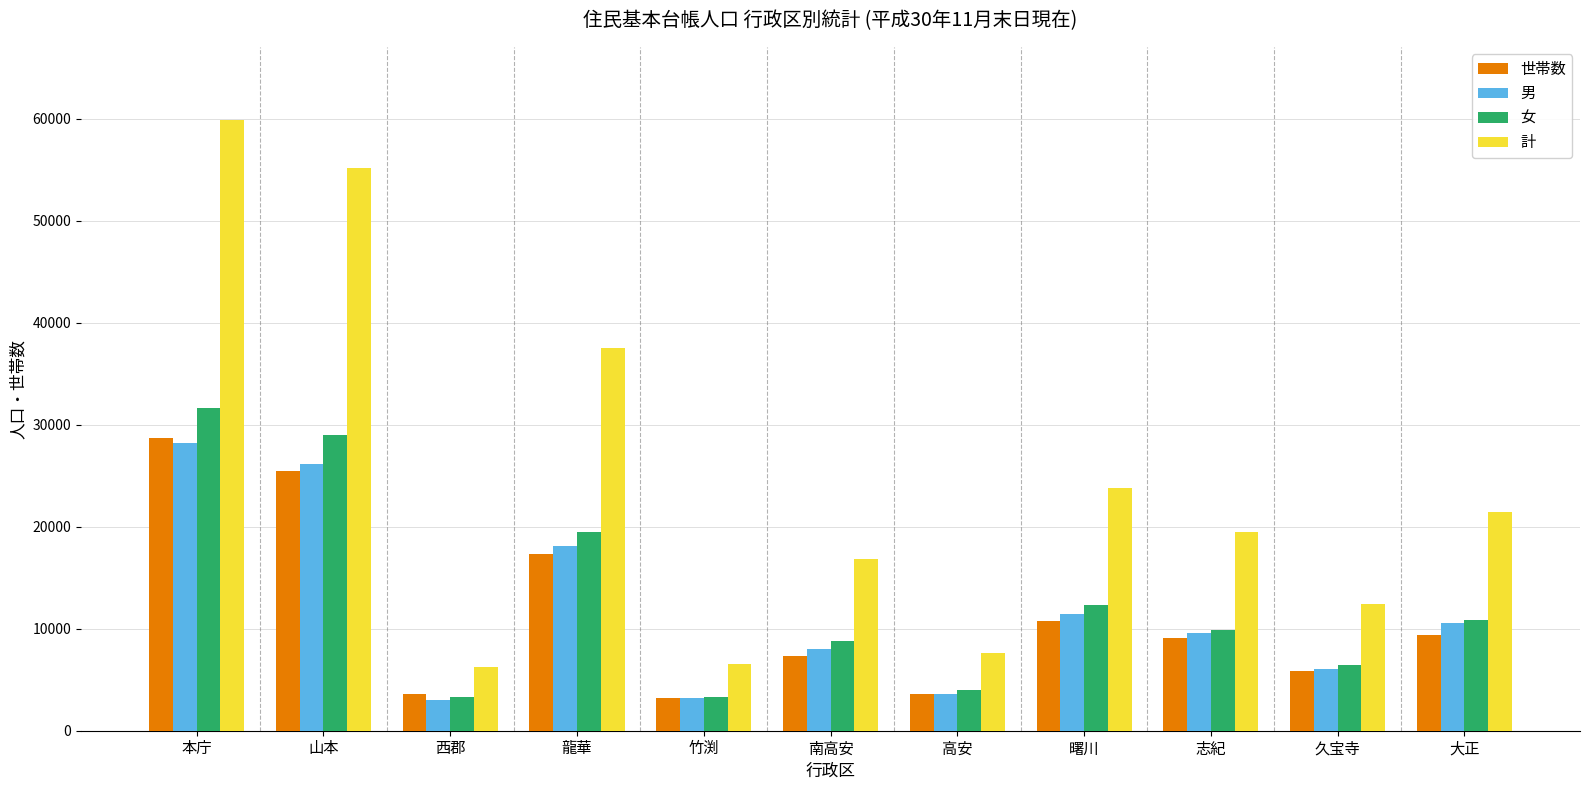

Which series has the largest range (max minus min)?

計